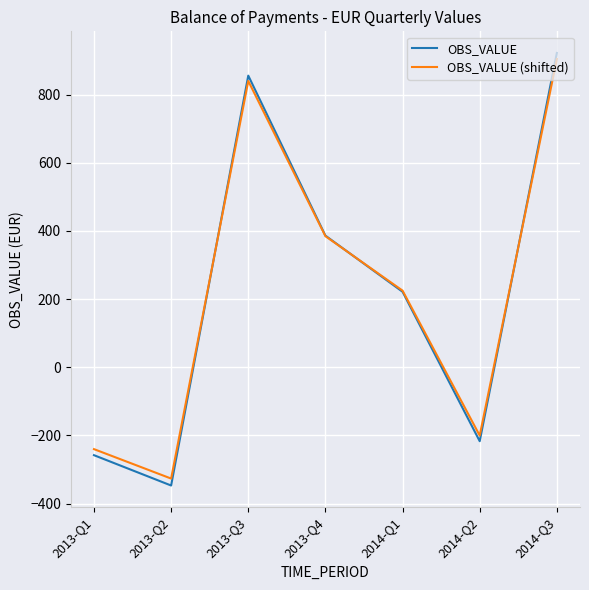

Rank the series at 2014-Q2 from highest to lowest value.

OBS_VALUE (shifted), OBS_VALUE